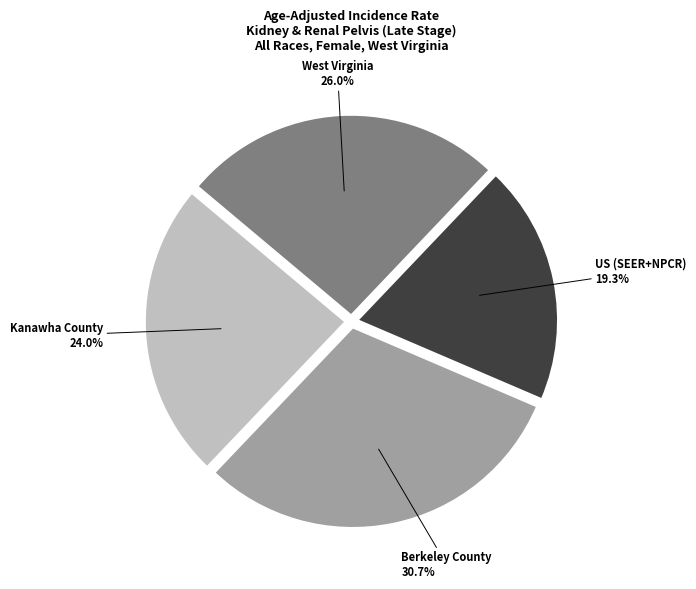

Is there a majority slice in this chart?

No